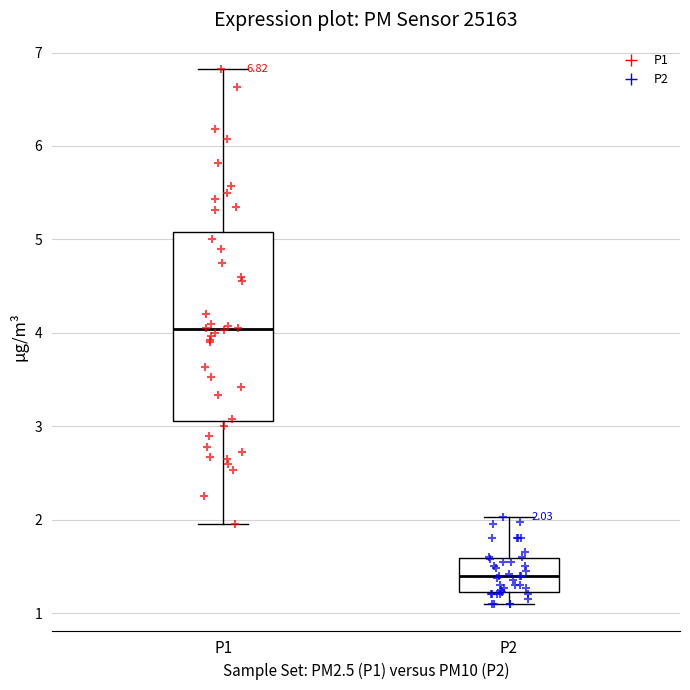

Which box's median line is the highest?

P1